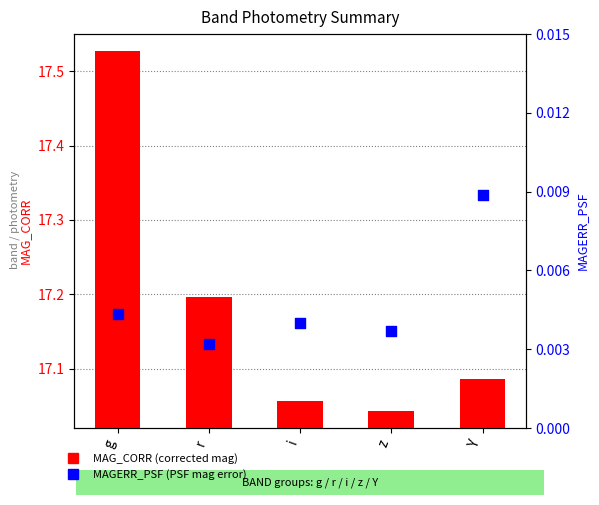

At how many categories does at least one series exceed 0?

5